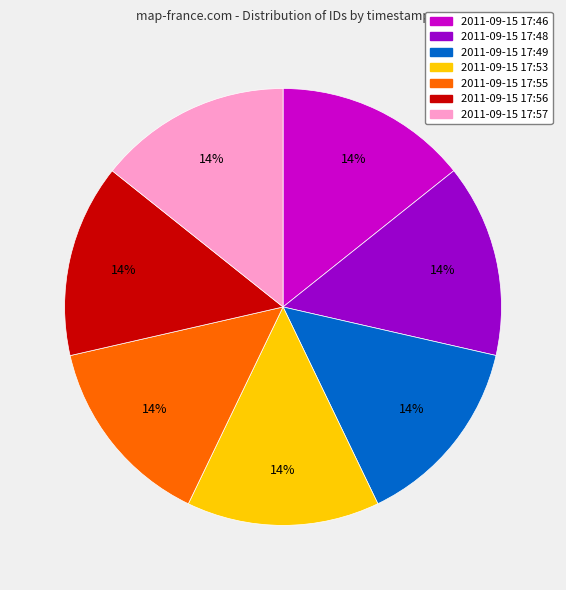

Is it true that 2011-09-15 17:55 is 5% of the pie?

False